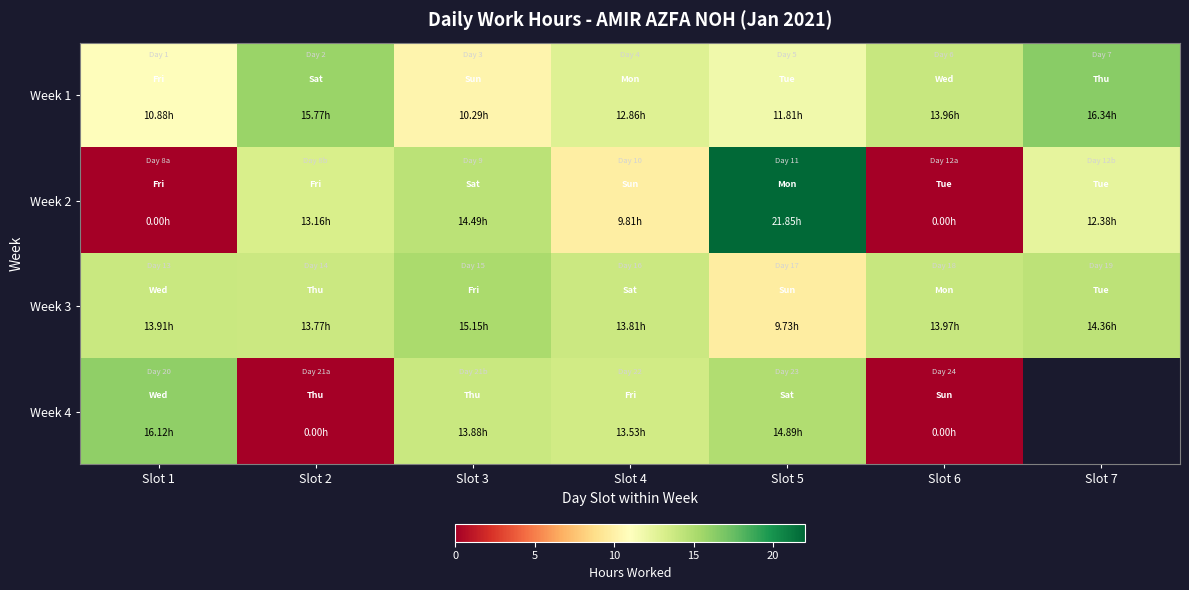

Where does the Week 3 series first go above 13?

Slot 1